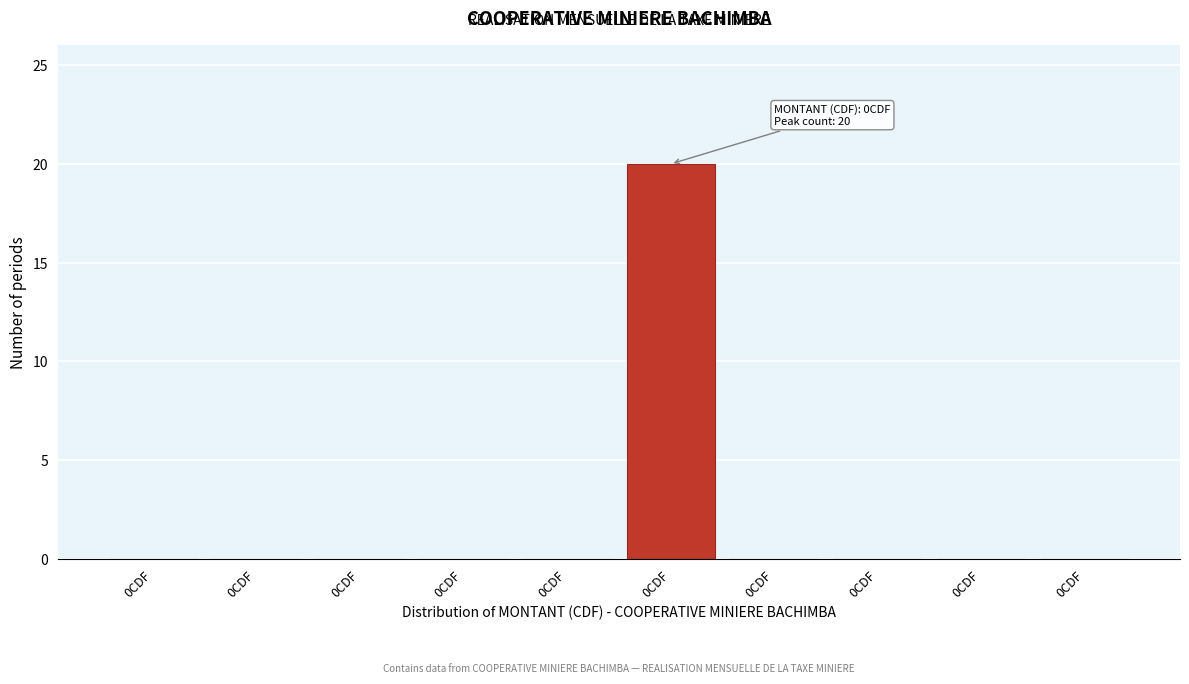

How many series are shown in this chart?

1